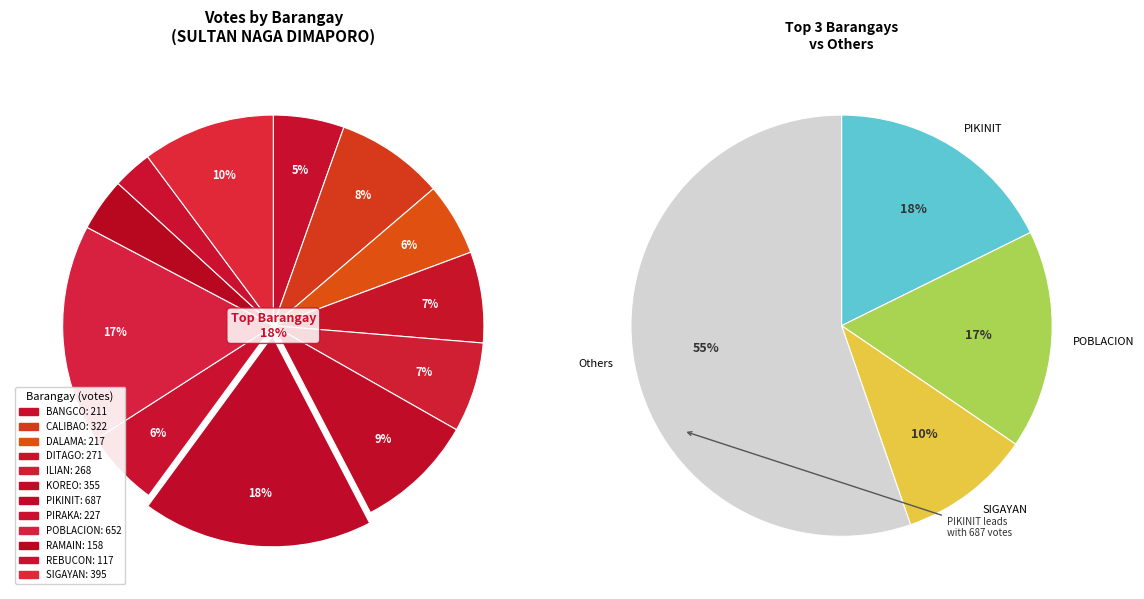

Which slice is the smallest?

REBUCON